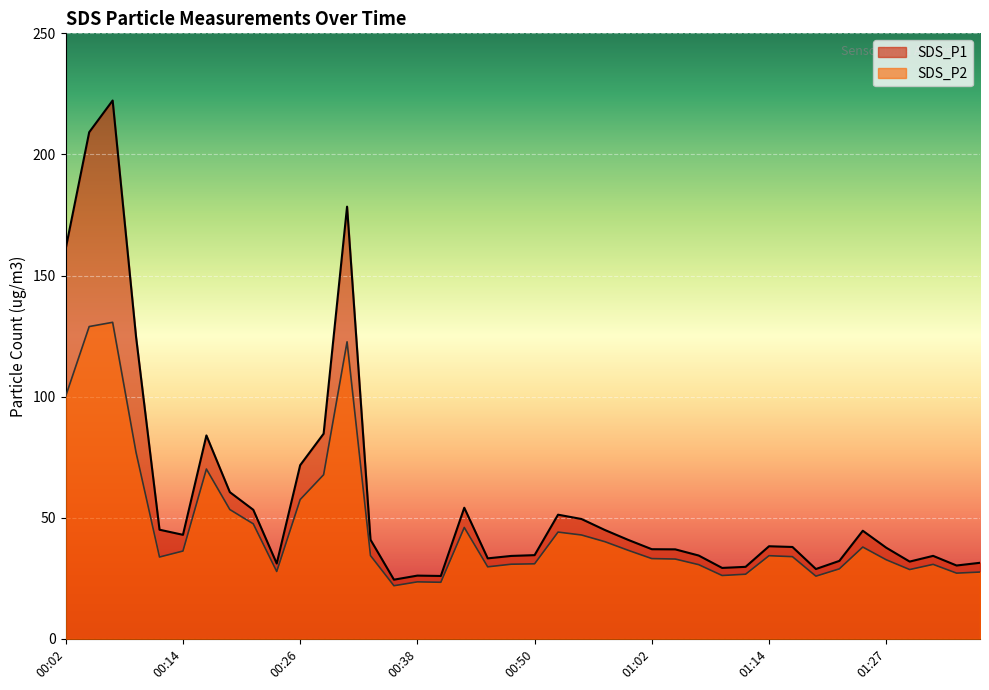

True or false: SDS_P2 and SDS_P1 cross at least once.

False